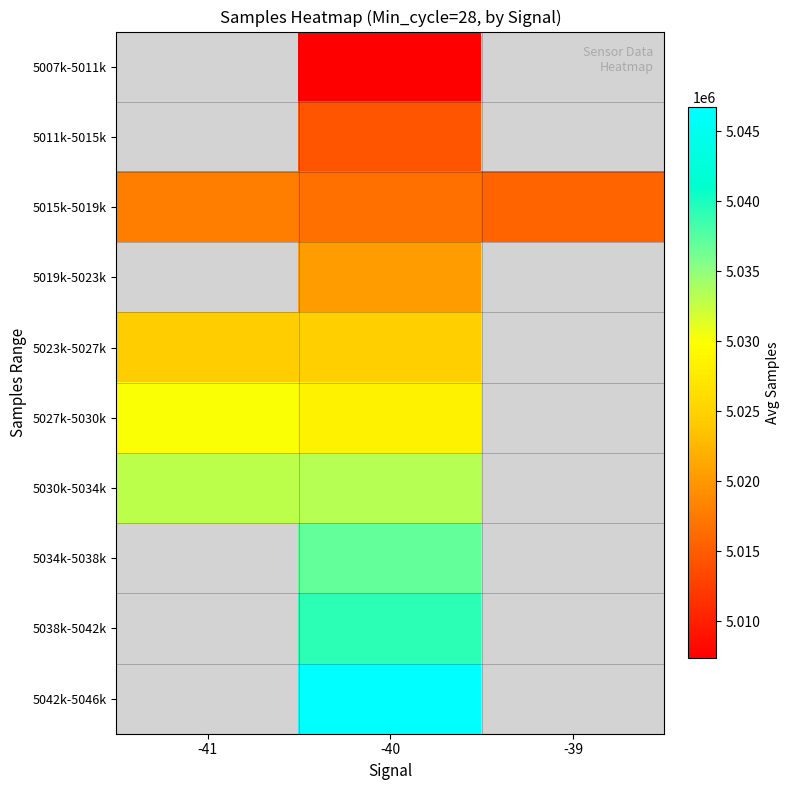

The 5042k-5046k series shows 1751841.2 at -40. True or false?

False